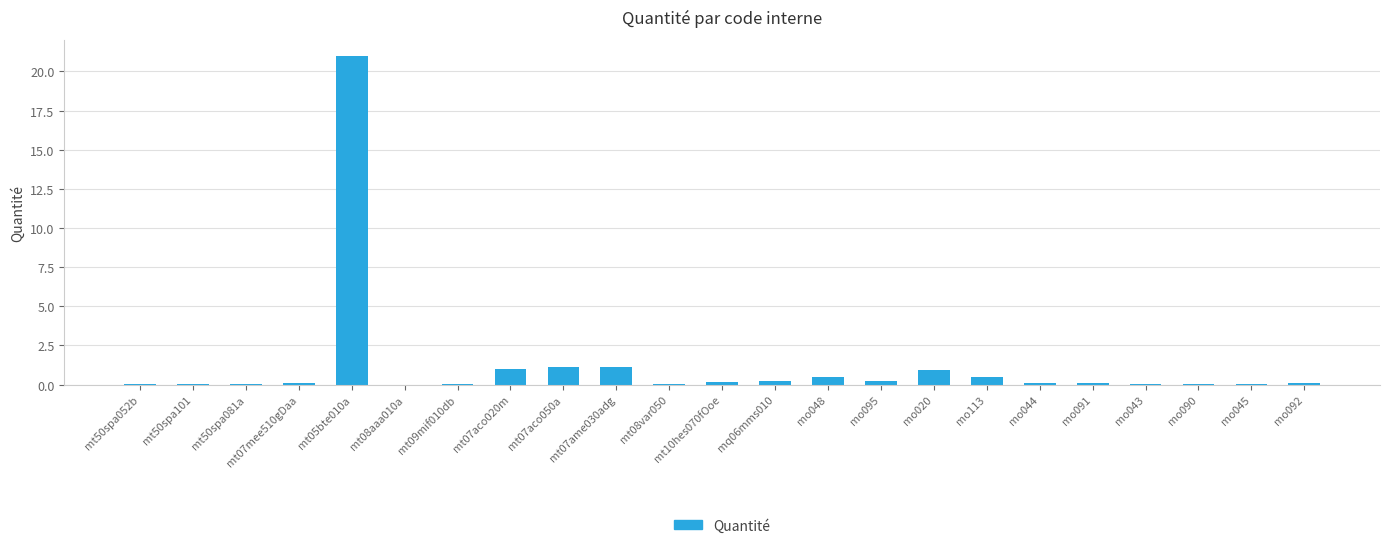

What is the sum of all values?

27.3